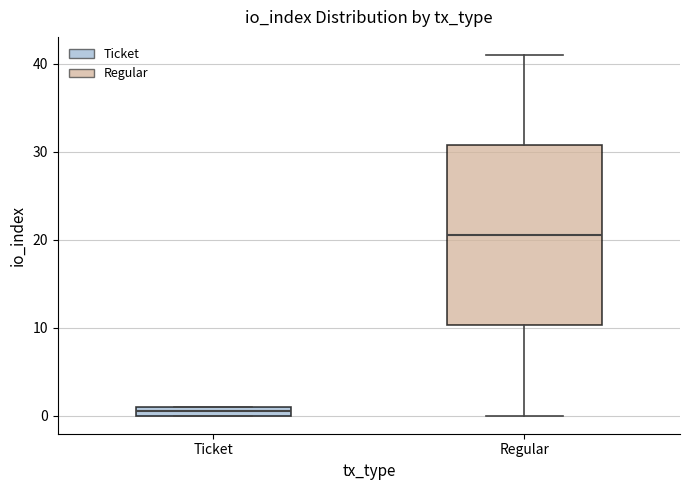

Comparing the boxes themselves (not the whiskers), which one is the tallest?

Regular